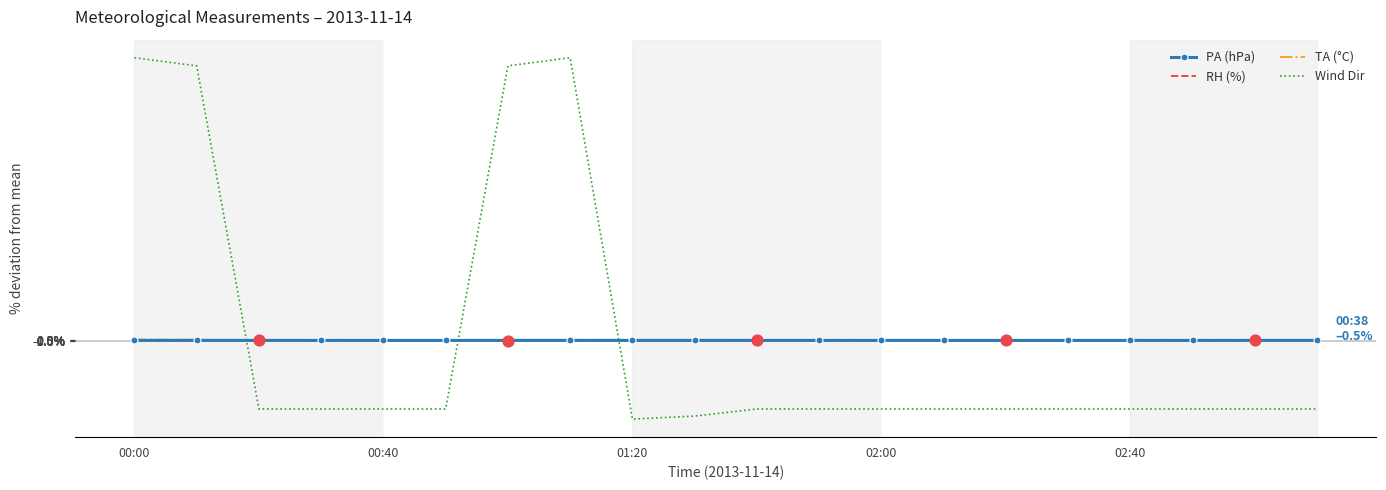

True or false: Wind Dir and PA (hPa) cross at least once.

True